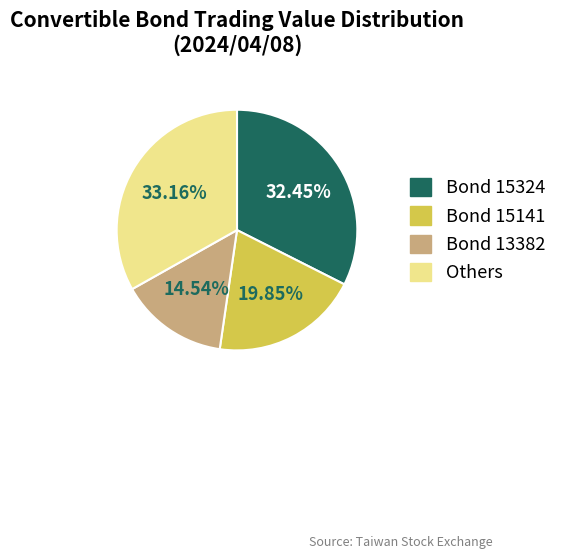

Which category has the biggest portion of the pie?

Others